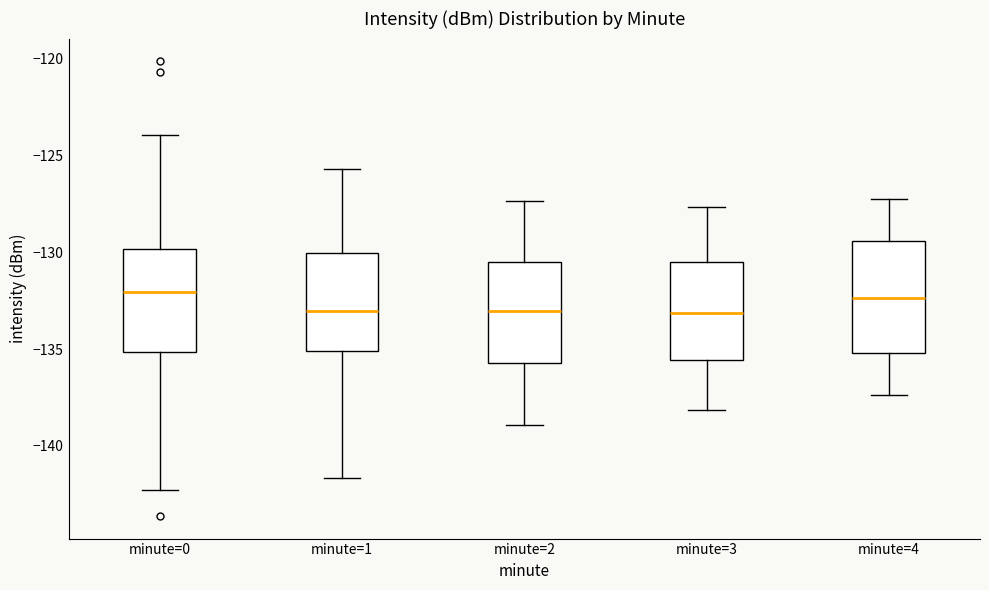

Where is the lower edge of the box for minute=4 on the y-axis? The values are not printed on the chart, so give them approximately, as read against the axis.

-135.0